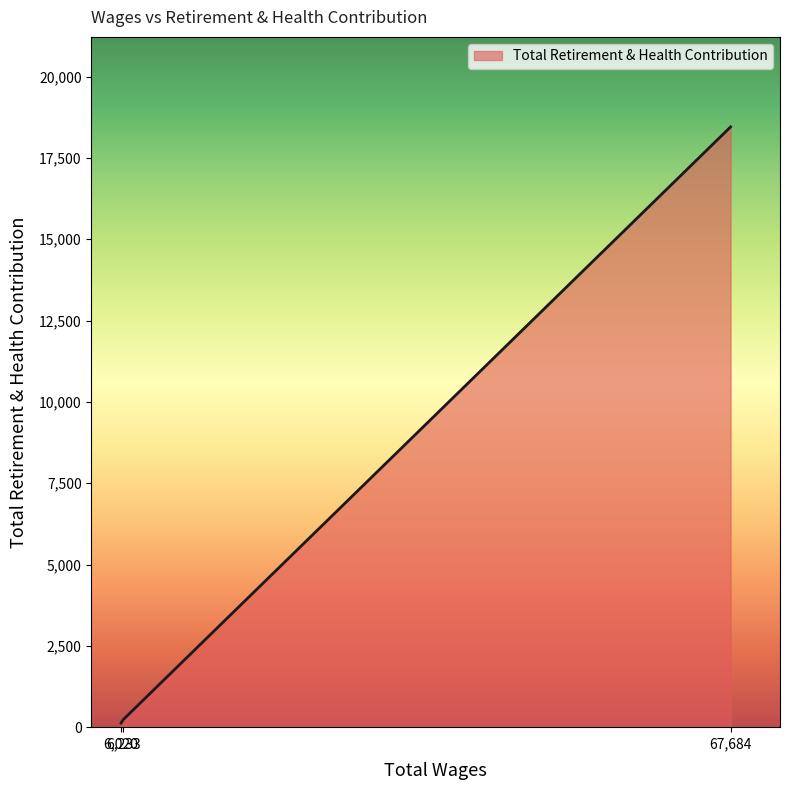

What is the difference between the maximum and minimum values?

18325